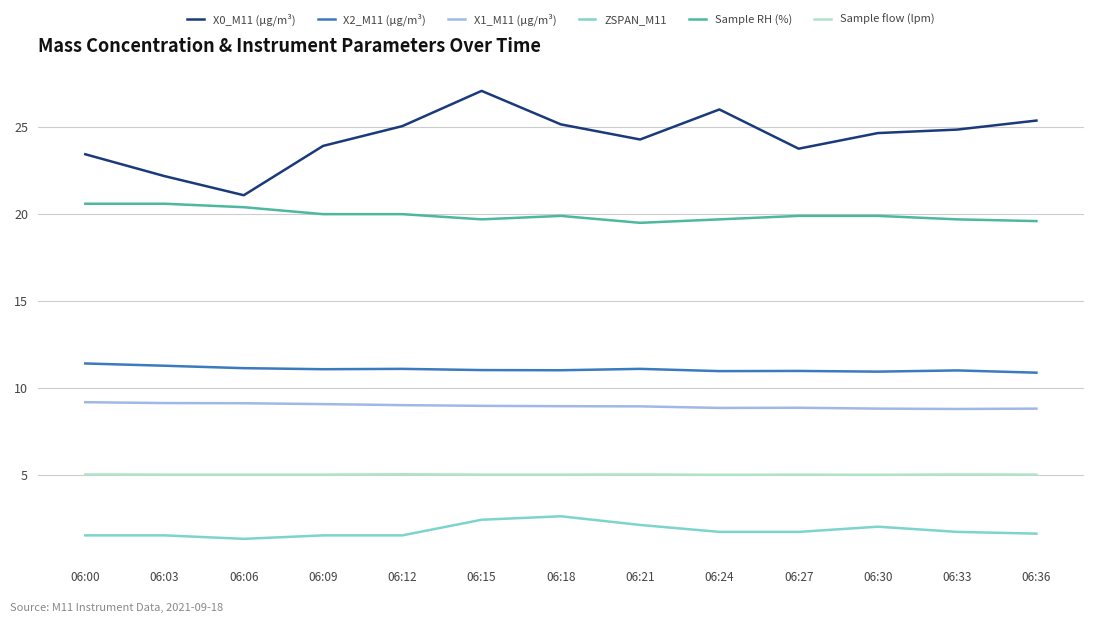

True or false: X0_M11 (μg/m³) and ZSPAN_M11 intersect in this chart.

False